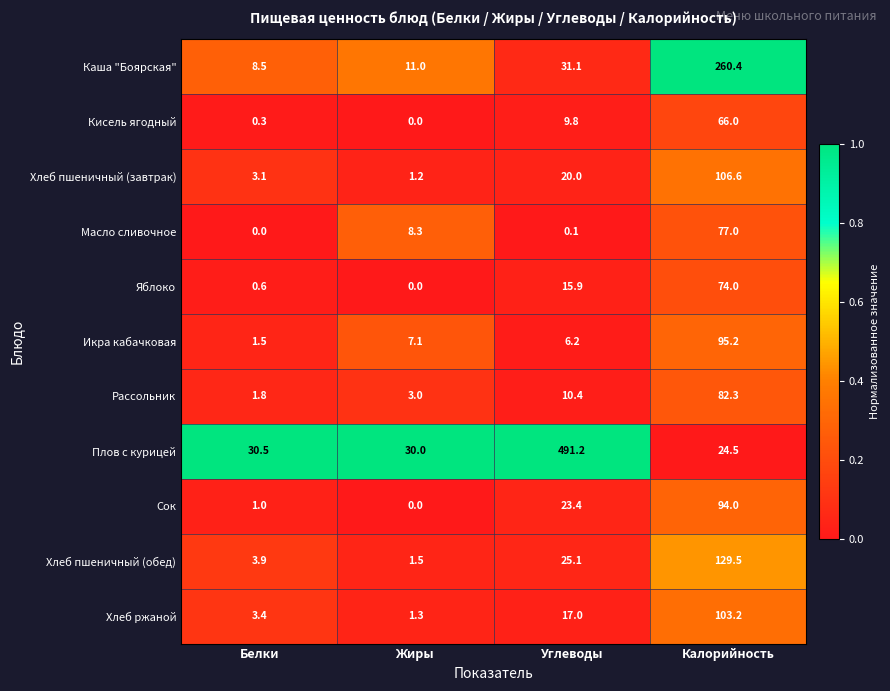

What is the average value of the Плов с курицей series?

144.1